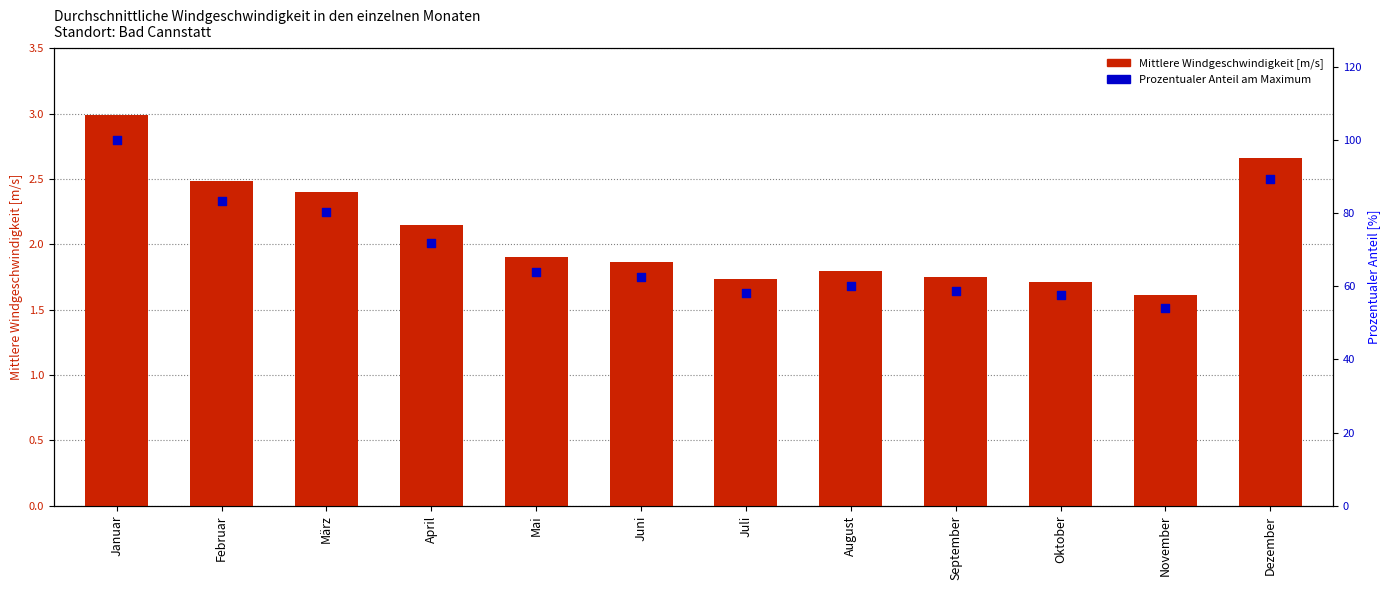

Which series contains the lowest Y value?

Mittlere Windgeschwindigkeit [m/s]